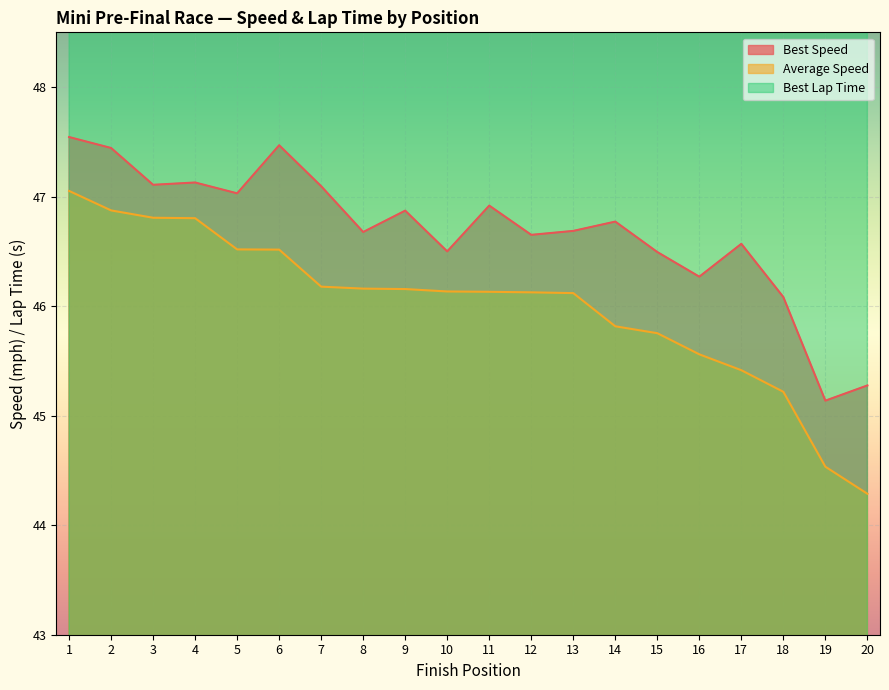

What is the maximum value for Average Speed?

47.1